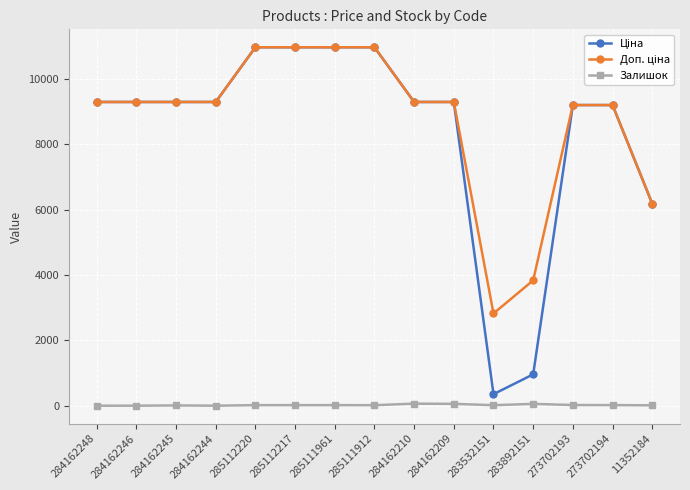

True or false: Залишок has a value of 0.0 at 284162244.

True